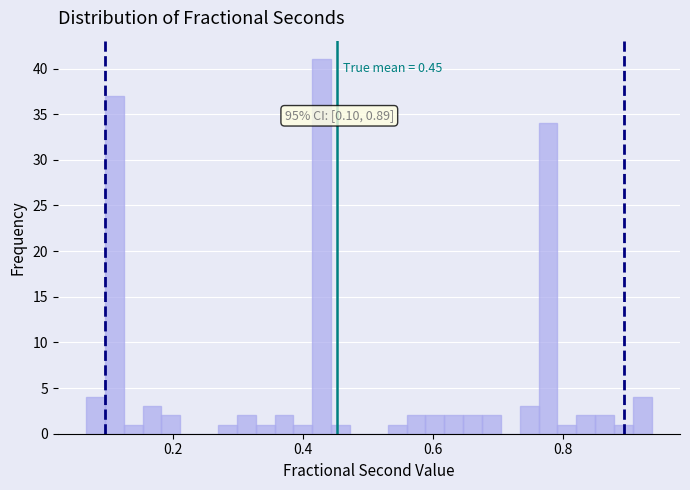

Around what value on the x-axis is the tallest bar? Give the approximate position of its centre, as read against the axis.

0.42